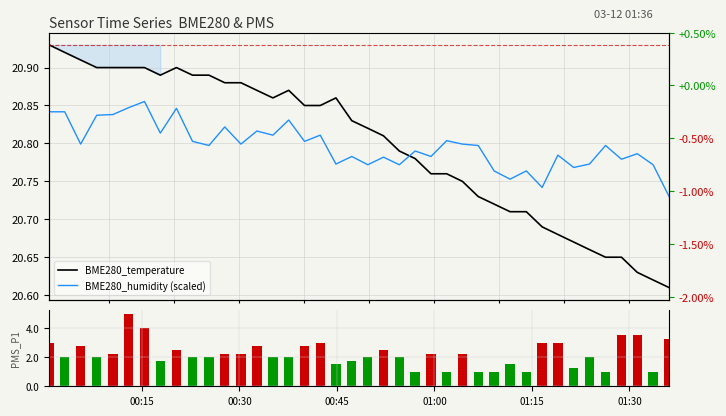

List the series in order of their peak value, lowest first.

PMS_P1, BME280_humidity (scaled), BME280_temperature